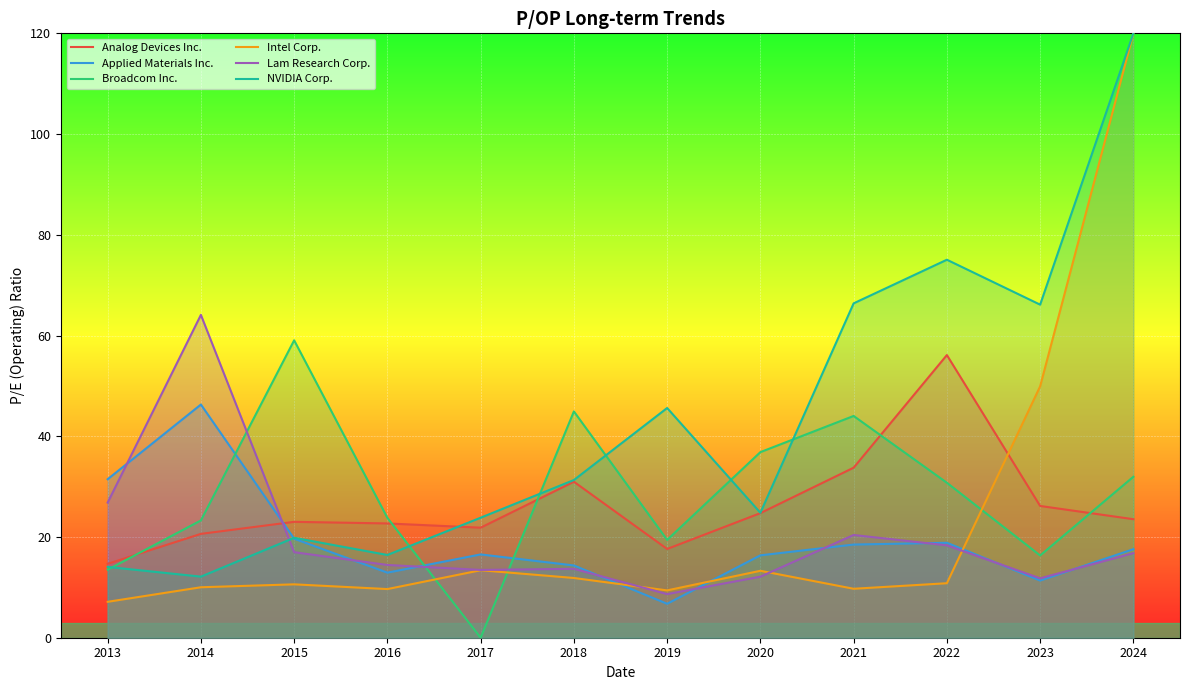

What is the total value across all series at 2015?

149.1